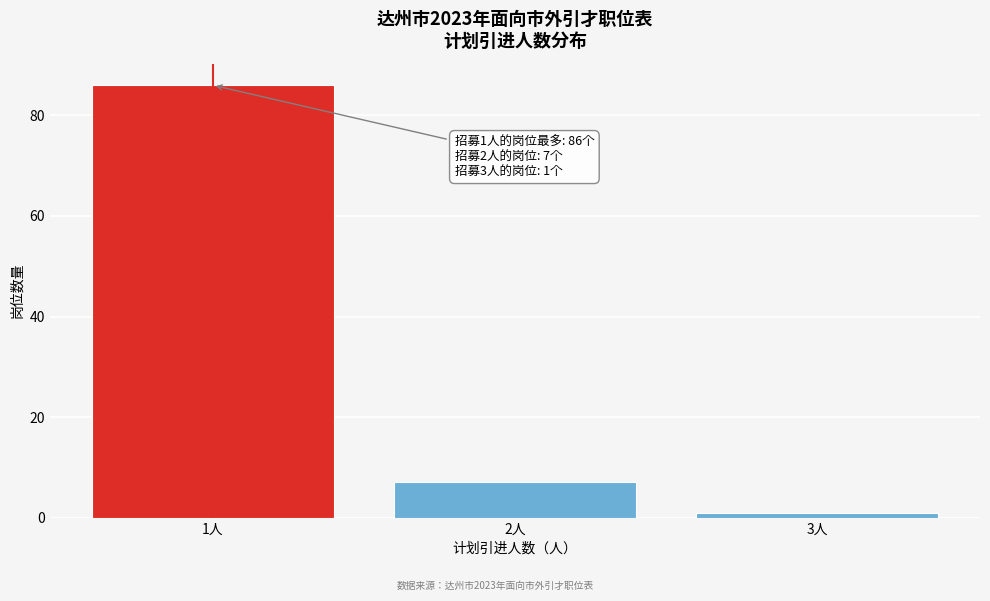

Reading left to right, list all the values displayed in this chart.

86	7	1